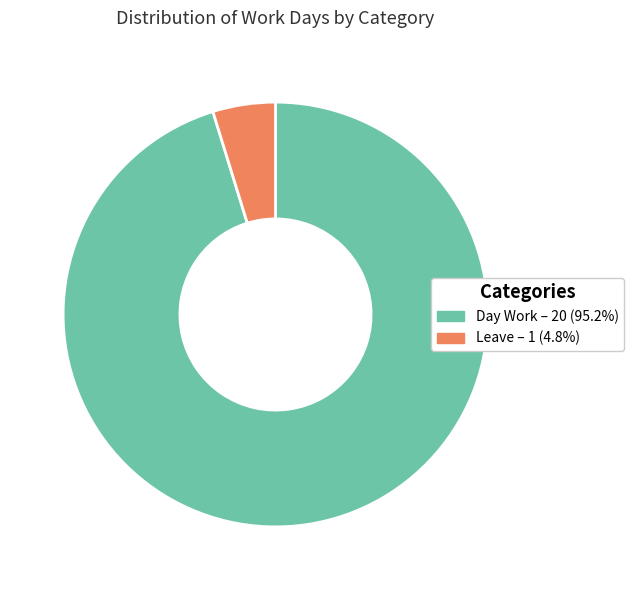

Which has a higher value, Day Work or Leave?

Day Work